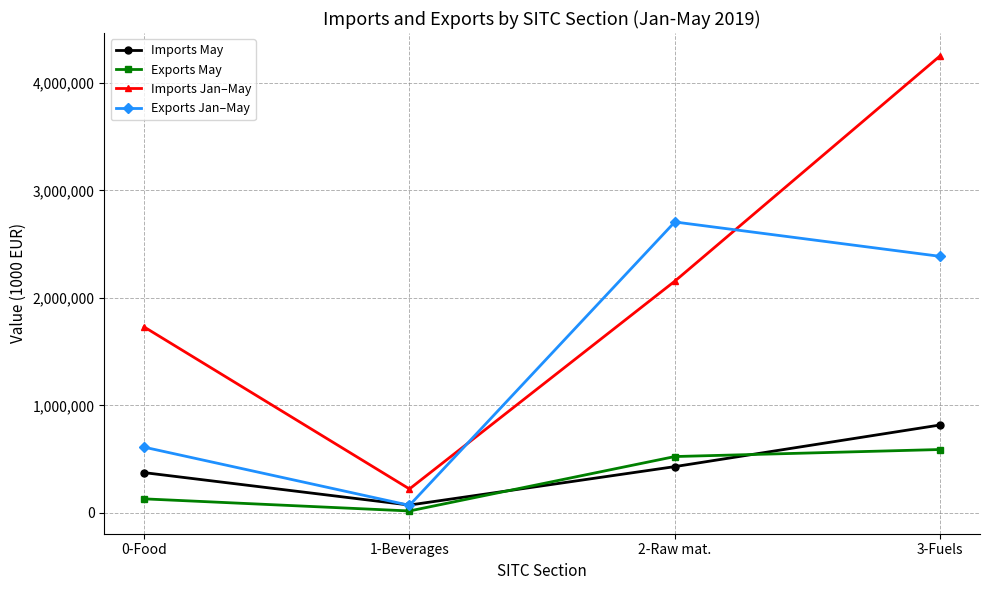

The Exports Jan–May series shows 804733 at 0-Food. True or false?

False